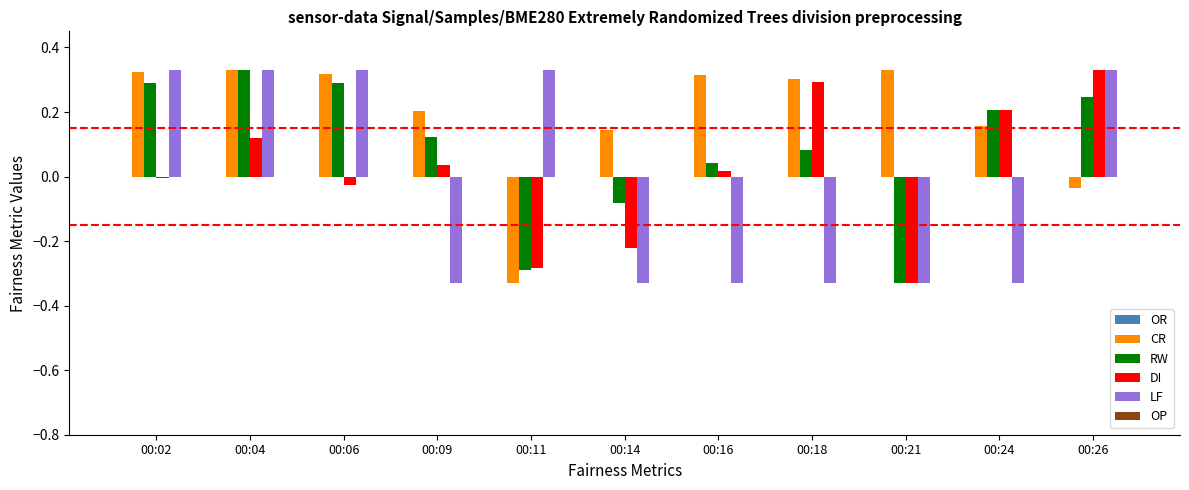

Which series changed the most between 00:02 and 00:21?

LF